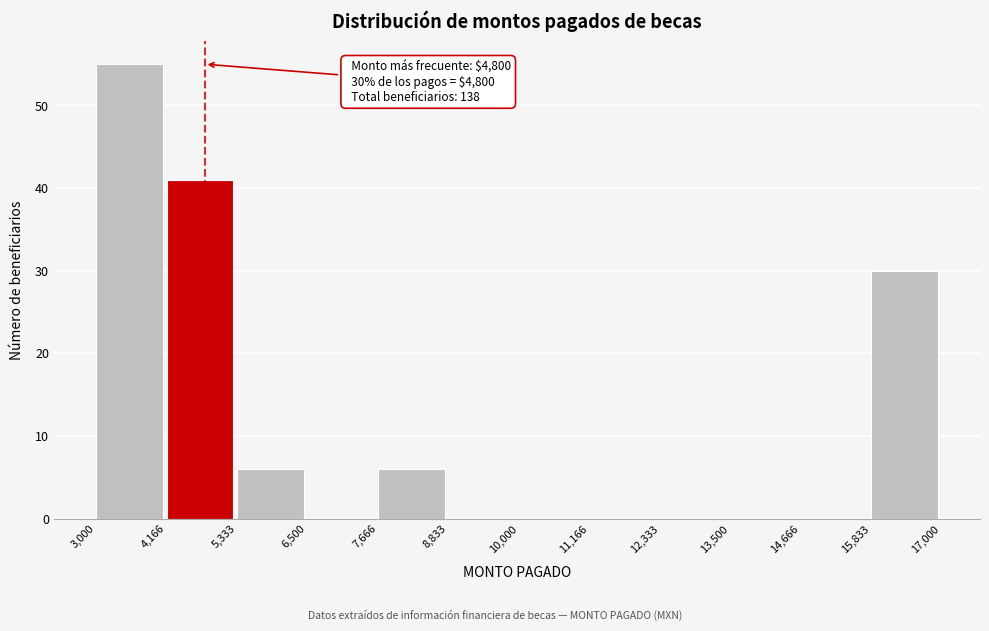

Over which range of the x-axis is the bar tallest?

3,000 to 4,166